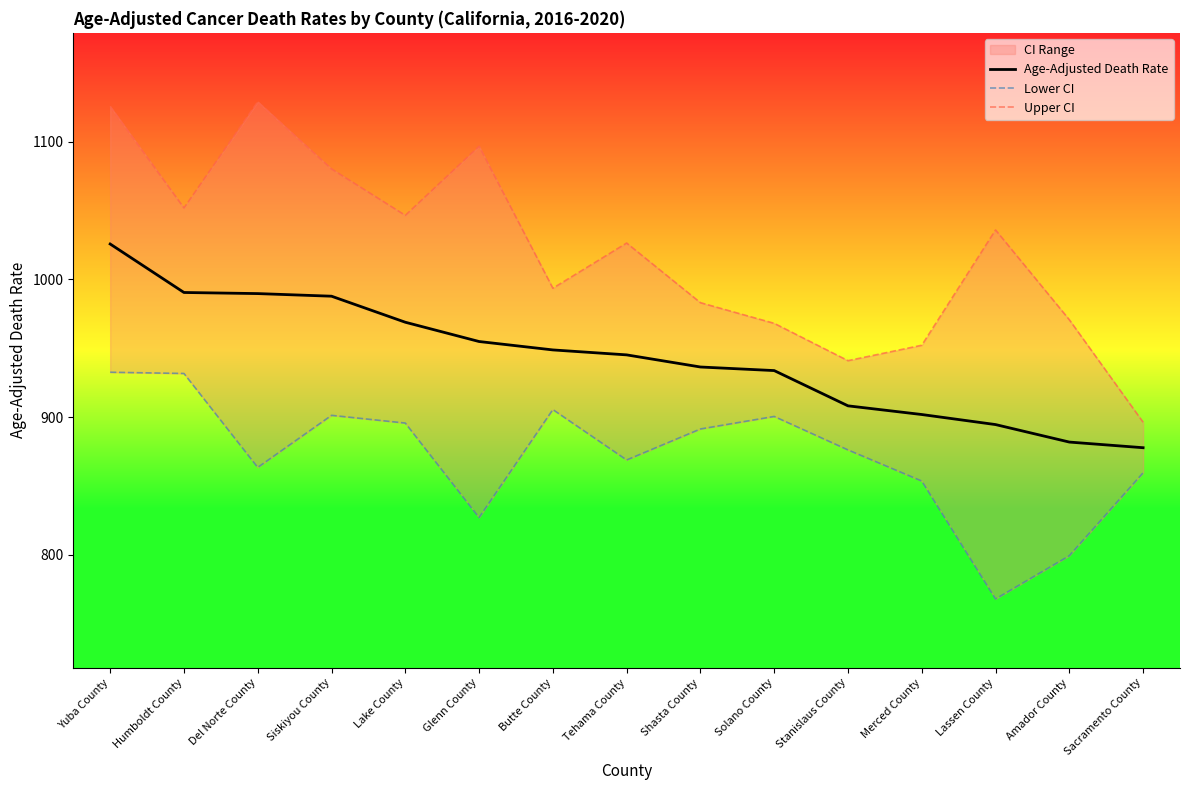

Is it true that Lower CI equals 213.7 at Humboldt County?

False